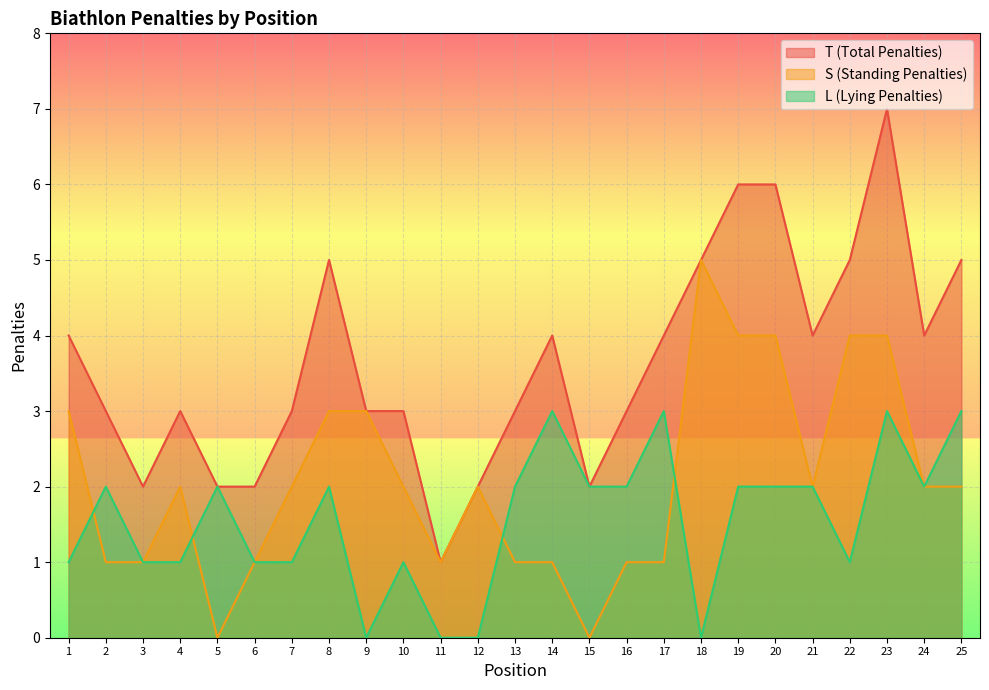

True or false: L (Lying Penalties) and S (Standing Penalties) cross at least once.

True